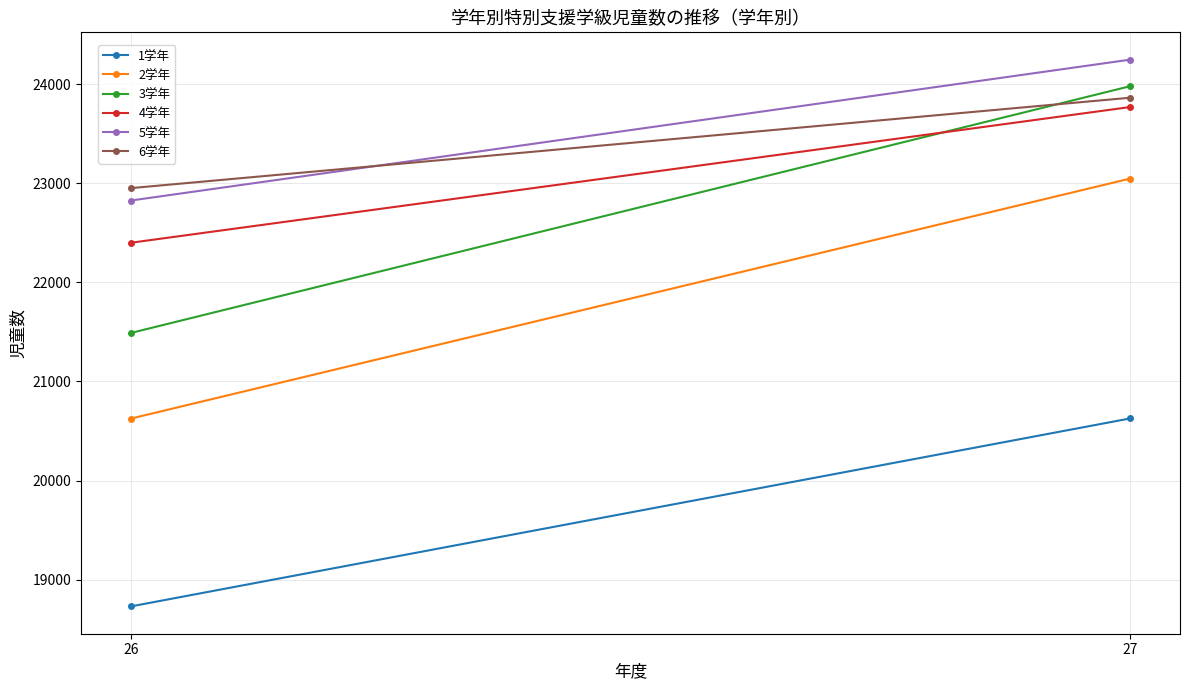

What is the total value across all series at 27?

139526